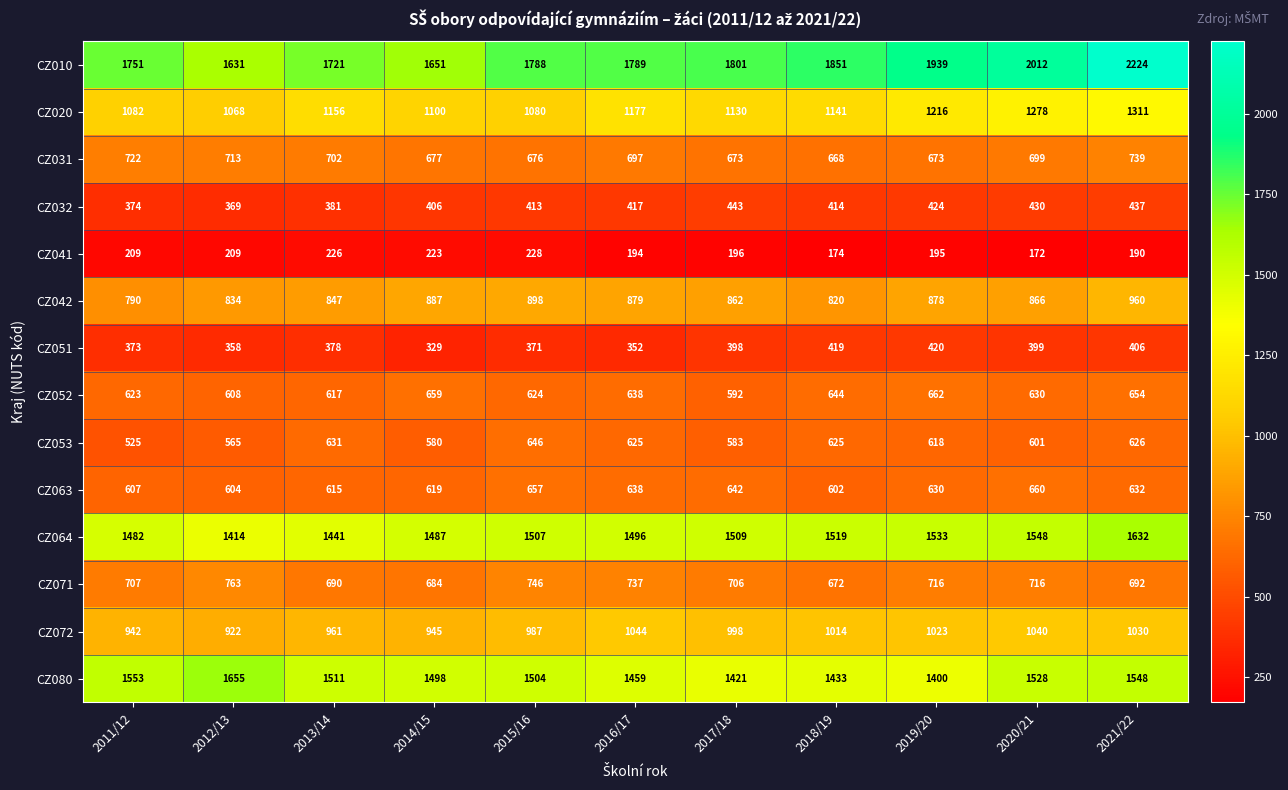

Where does the CZ053 series first go above 618?

2013/14